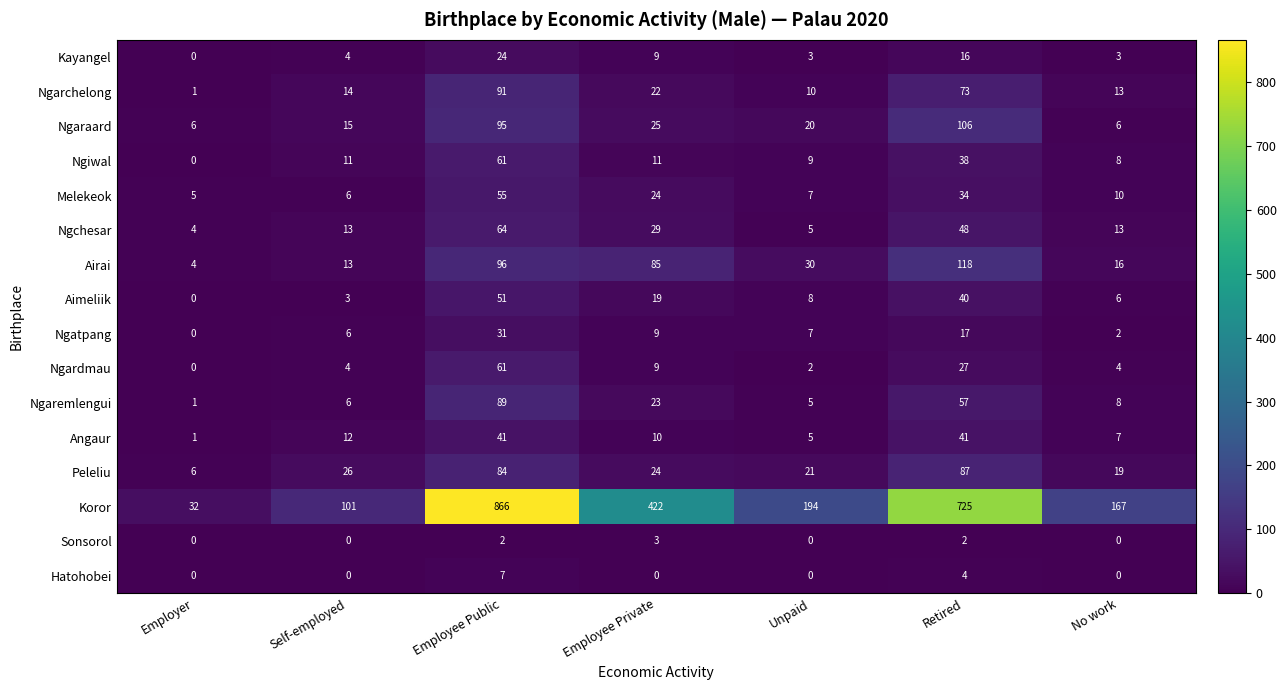

What is the total value across all series at Employer?

60